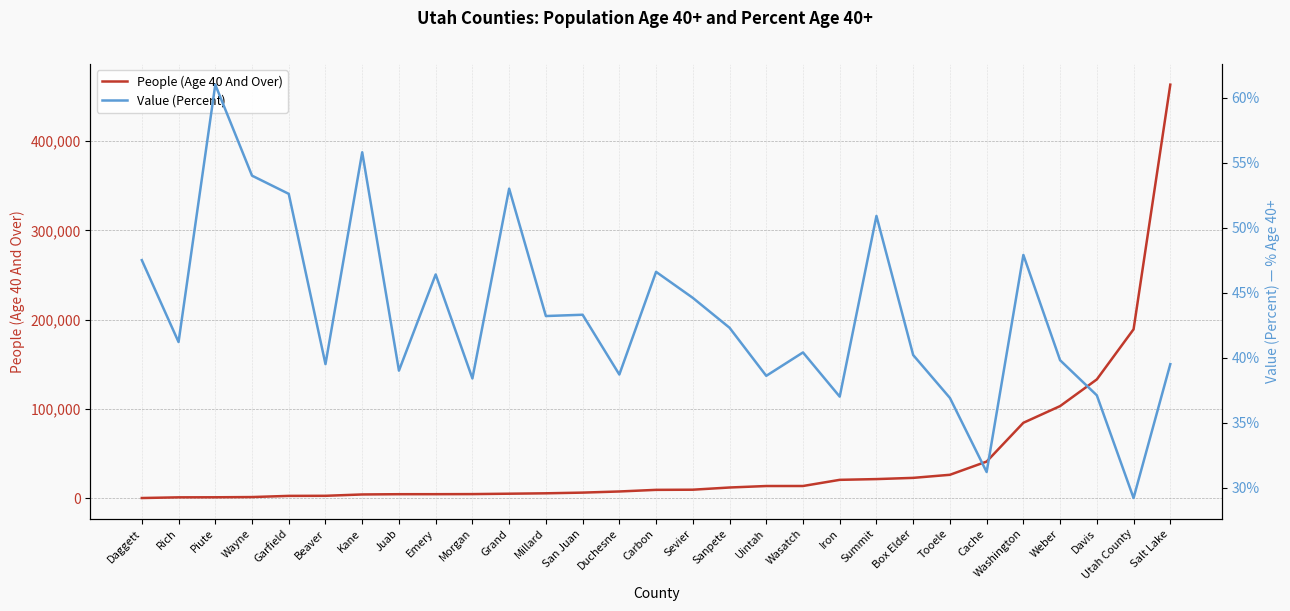

Is this an area chart (filled region under the line)?

No